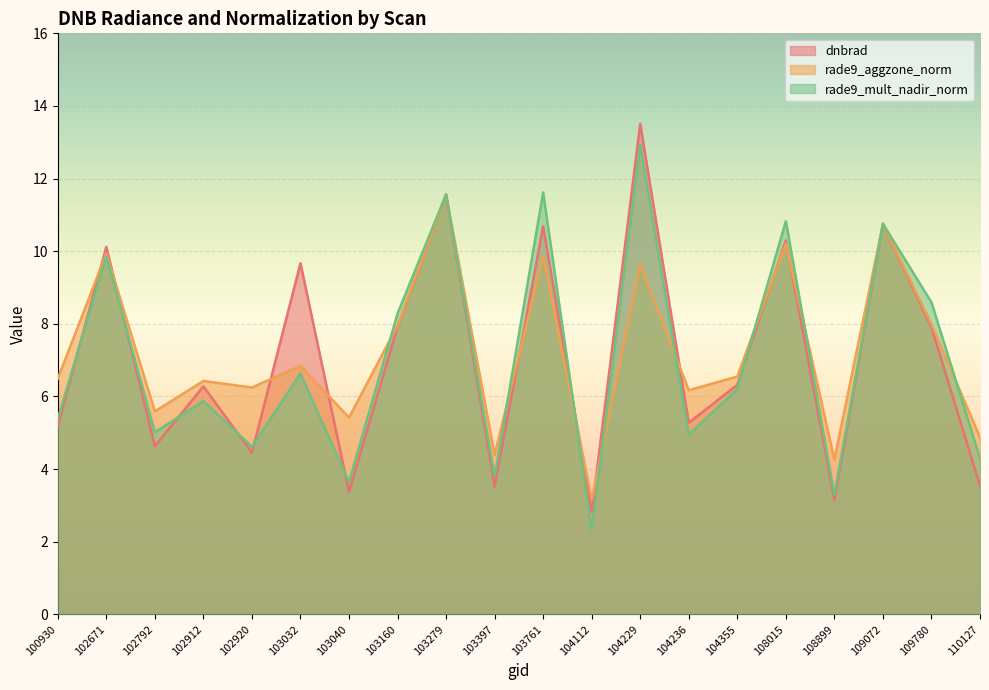

What is the value of the dnbrad point at the 3rd from the left?

4.6